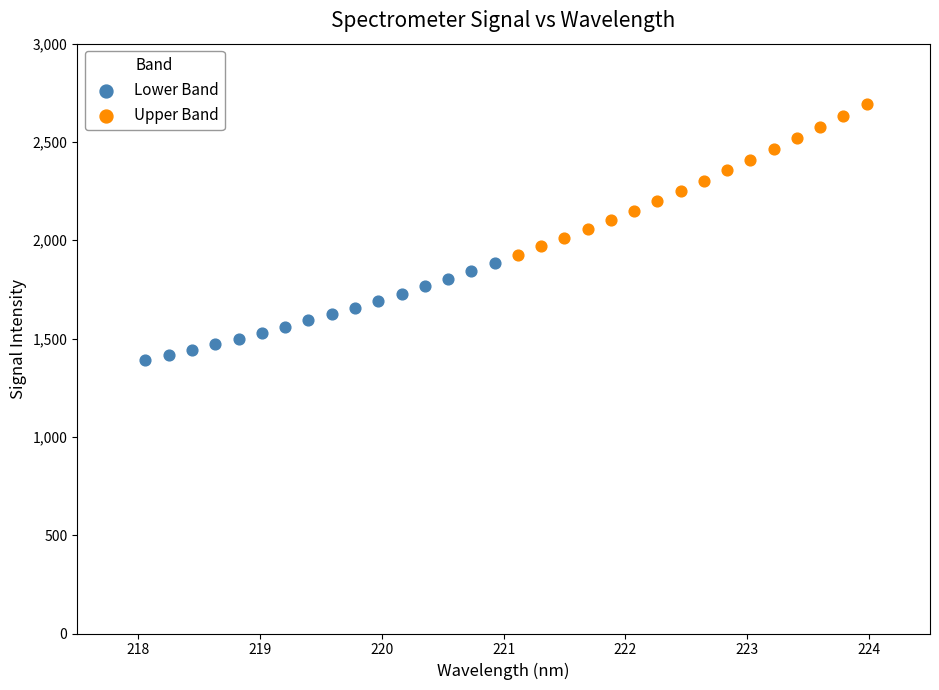

Which series has the largest Y range (max minus min)?

Upper Band